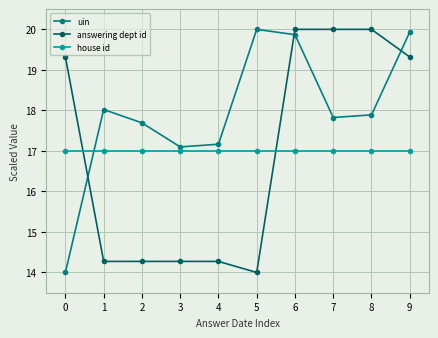

List the labels in order of uin value, smallest first.

0, 3, 4, 2, 7, 8, 1, 6, 9, 5